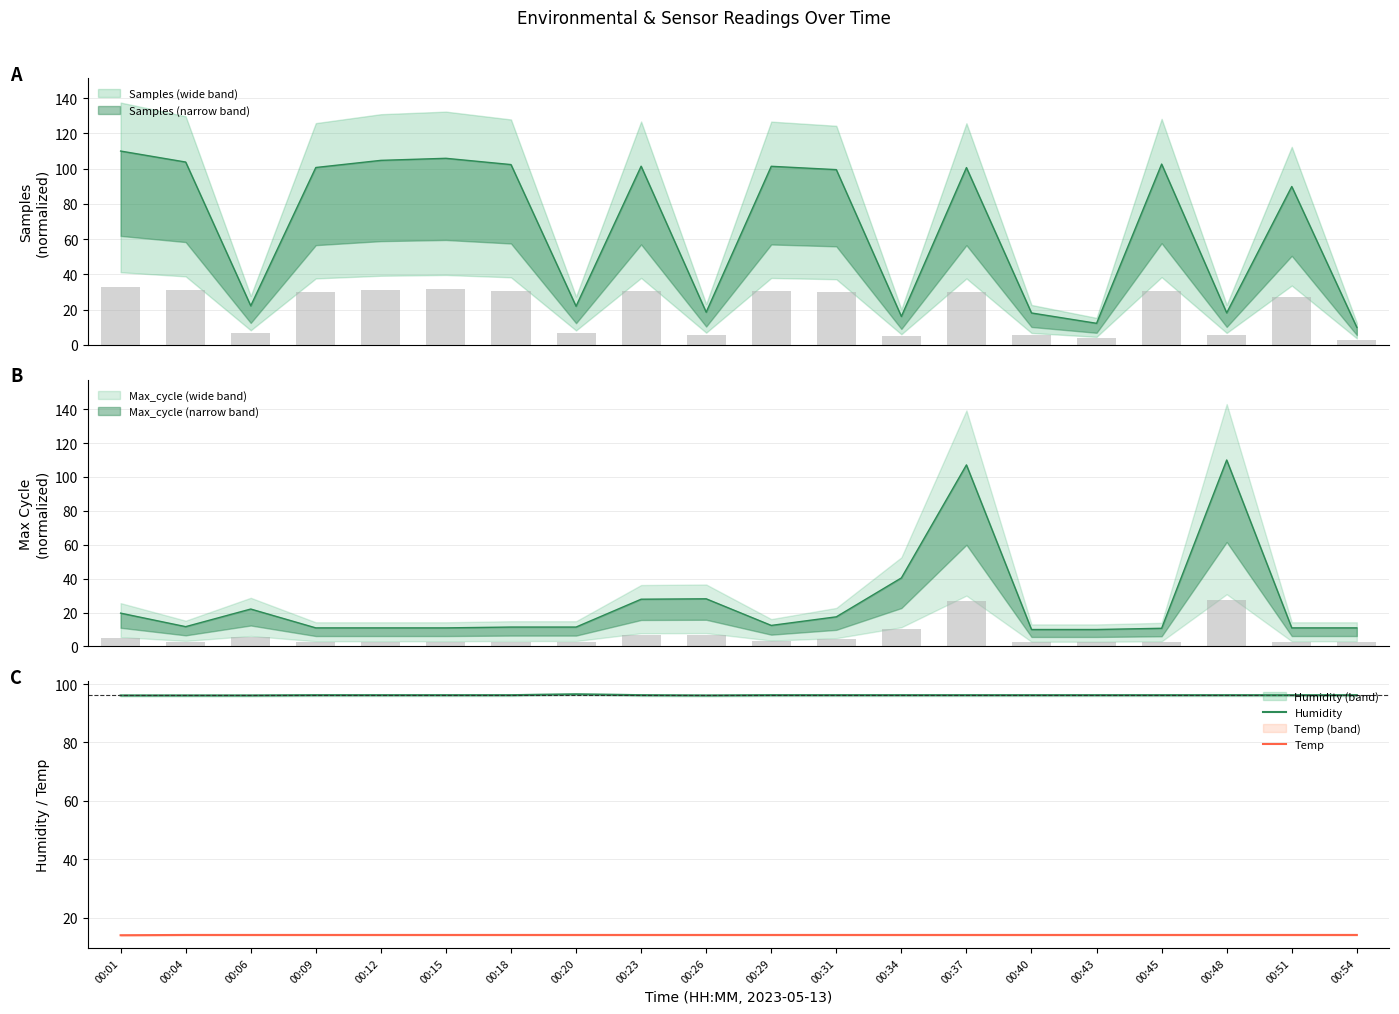

What is the value of the Humidity bar at the 14th from the left?

96.2